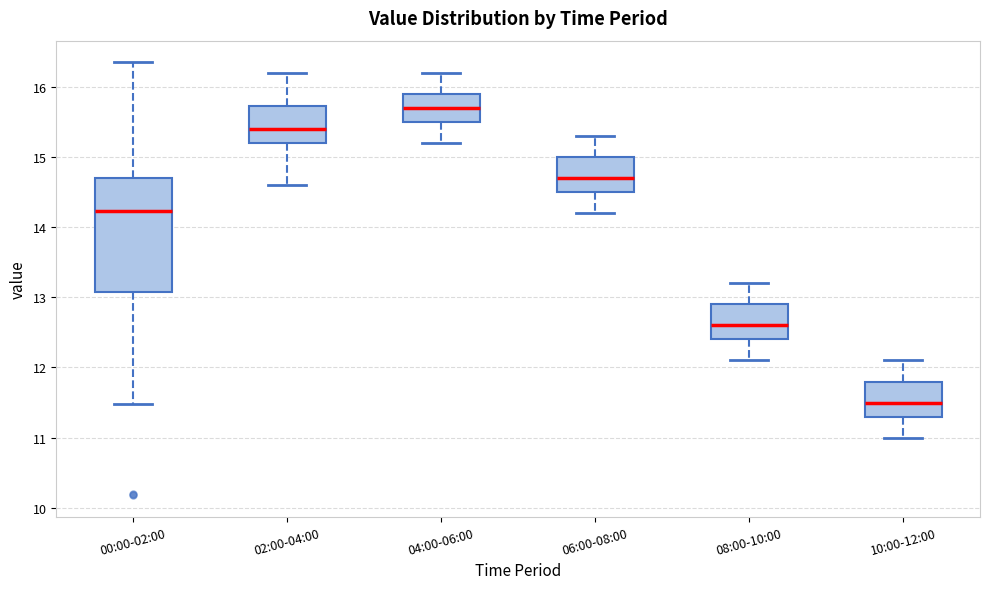

Which box is the tallest, from its lower edge to its upper edge?

00:00-02:00